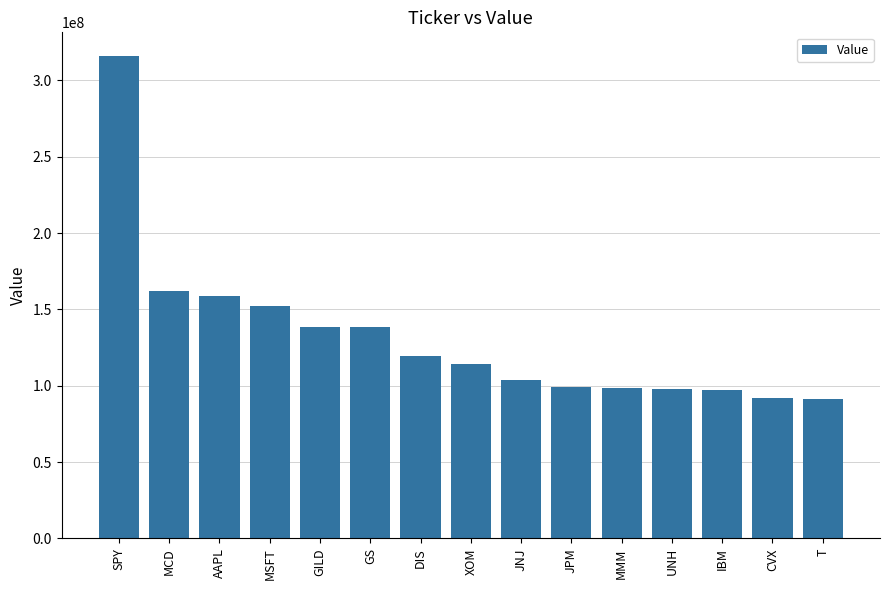

The value at MSFT is 152060000. True or false?

True